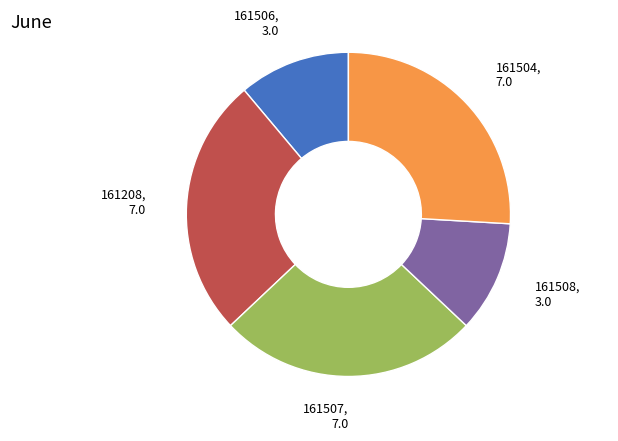

Count the number of slices in the pie.

5